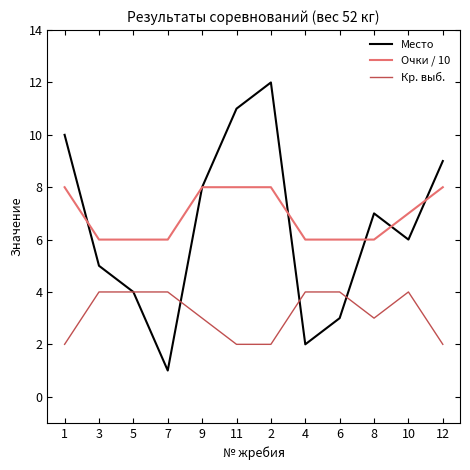

Is it true that Кр. выб. equals 1 at 10?

False